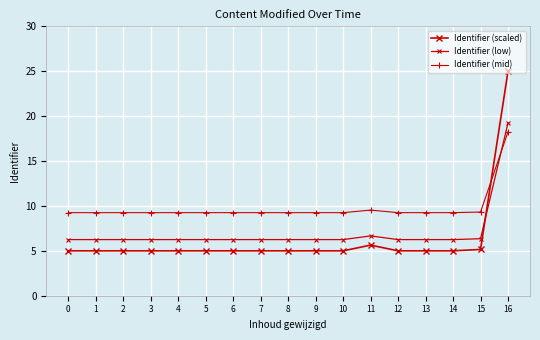

Reading left to right, transcribe all the data shown in this chart.

Identifier (scaled): 0=5.0	1=5.0	2=5.0	3=5.0	4=5.0	5=5.0	6=5.0	7=5.0	8=5.0	9=5.0	10=5.0	11=5.6	12=5.0	13=5.0	14=5.0	15=5.2	16=25.0
Identifier (low): 0=6.3	1=6.3	2=6.3	3=6.3	4=6.3	5=6.3	6=6.3	7=6.3	8=6.3	9=6.2	10=6.3	11=6.7	12=6.3	13=6.3	14=6.3	15=6.3	16=19.2
Identifier (mid): 0=9.3	1=9.3	2=9.3	3=9.3	4=9.3	5=9.3	6=9.3	7=9.3	8=9.3	9=9.2	10=9.3	11=9.5	12=9.3	13=9.3	14=9.3	15=9.3	16=18.2